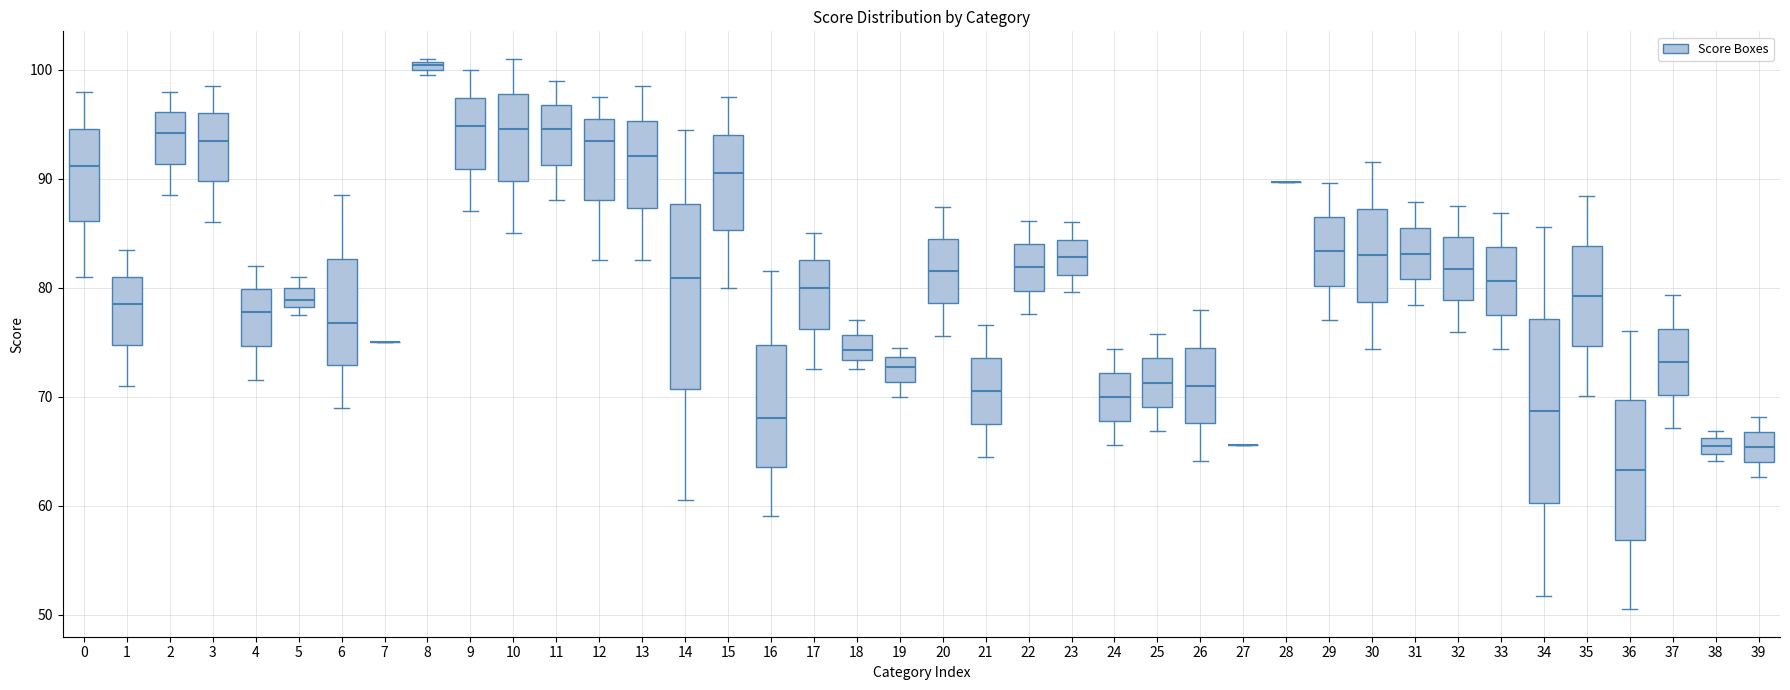

Where does the lower whisker of the box at x = 16 end on the y-axis? The values are not printed on the chart, so give them approximately, as read against the axis.

59